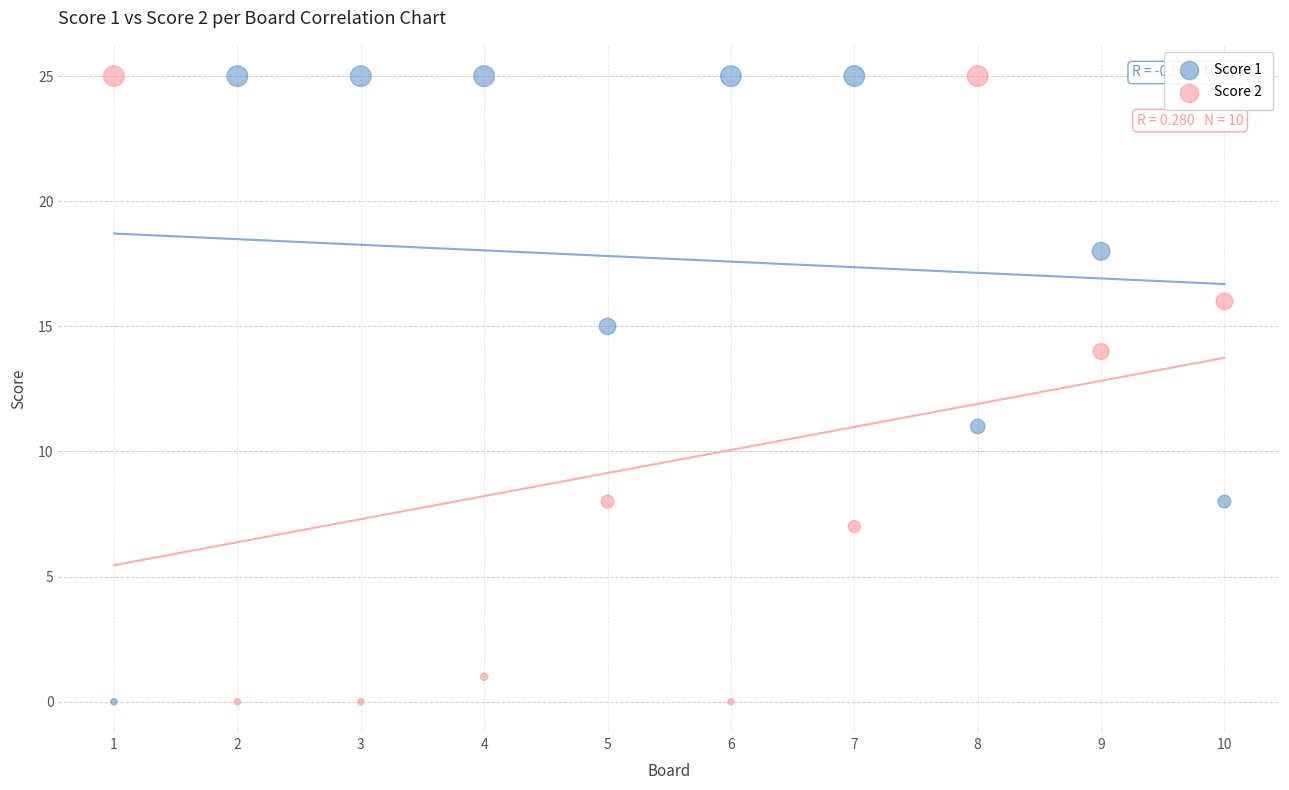

What is the X range (max minus min) for the scatter plot?

9